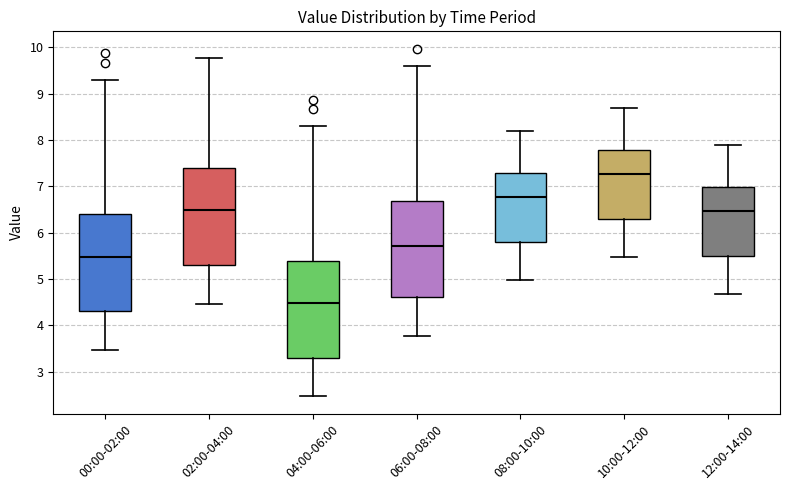

Which box's median line is the lowest?

04:00-06:00